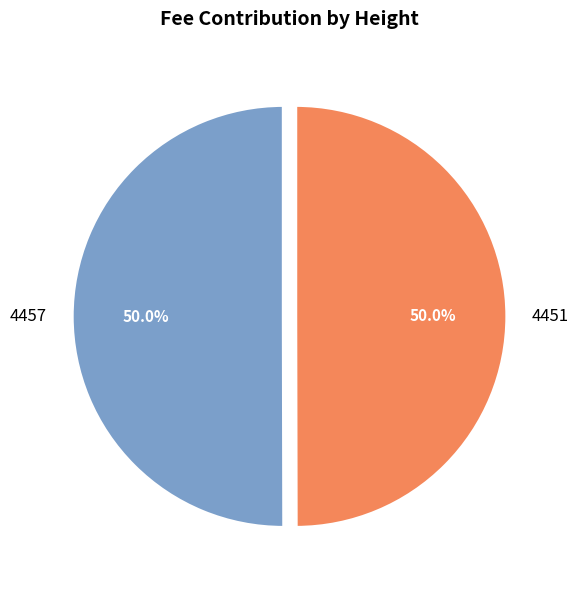

Combined, what portion of the pie is 4457 and 4451?

100.0%